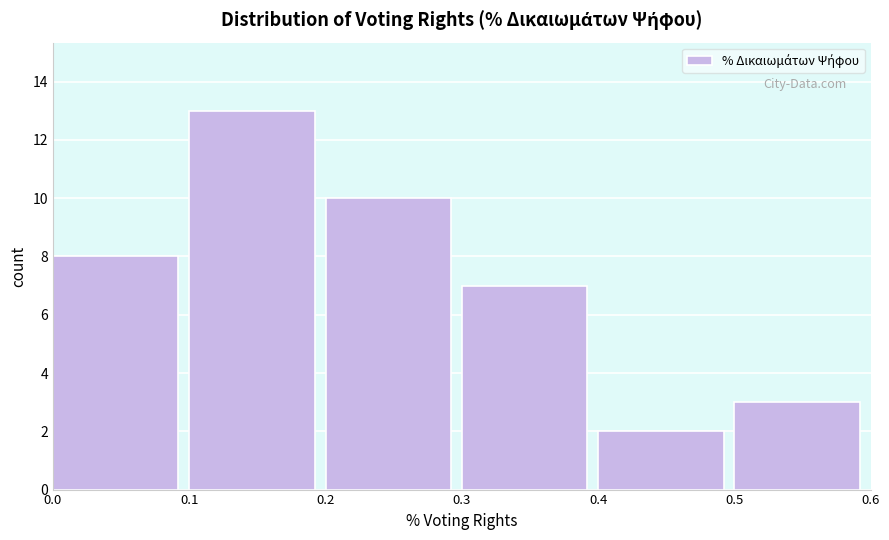

What is the height of the bar covering 0.4 to 0.5 on the x-axis? The values are not printed on the chart, so give them approximately, as read against the axis.

2